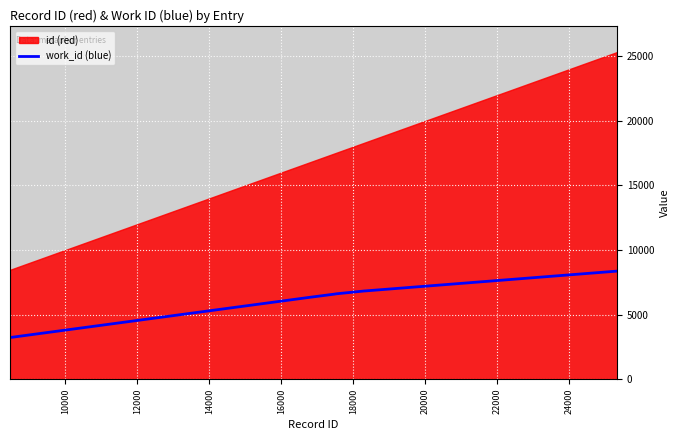

What is the lowest value of the work_id (blue) series?

3219